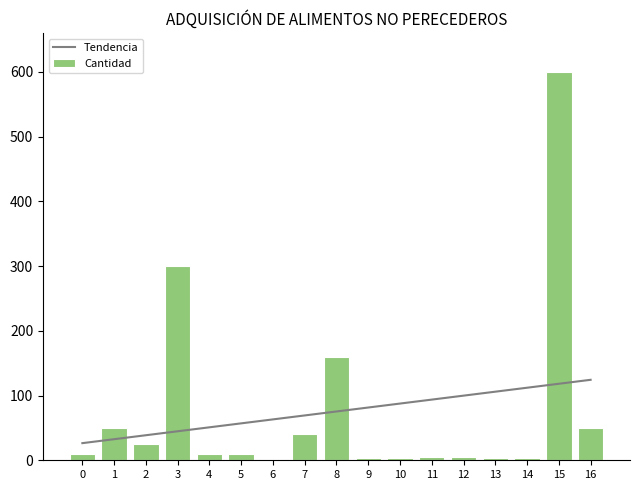

Between 5 and 16, which is larger?

16